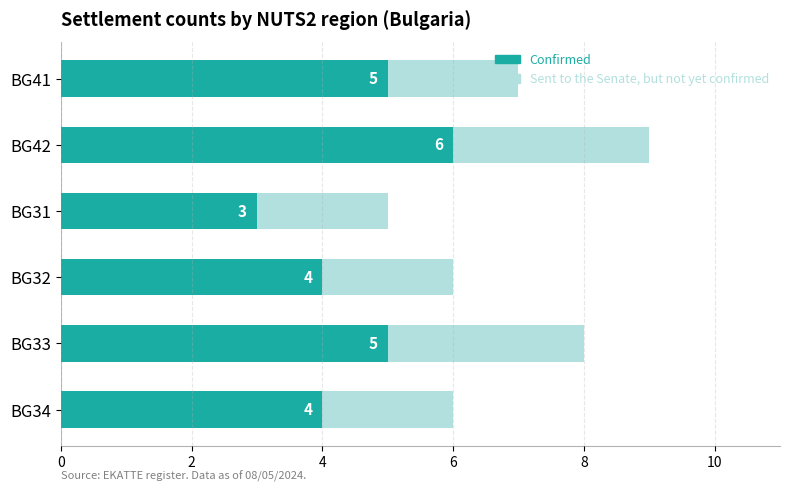

What is the value of the Sent to the Senate, but not yet confirmed bar at the 4th from the left?

6